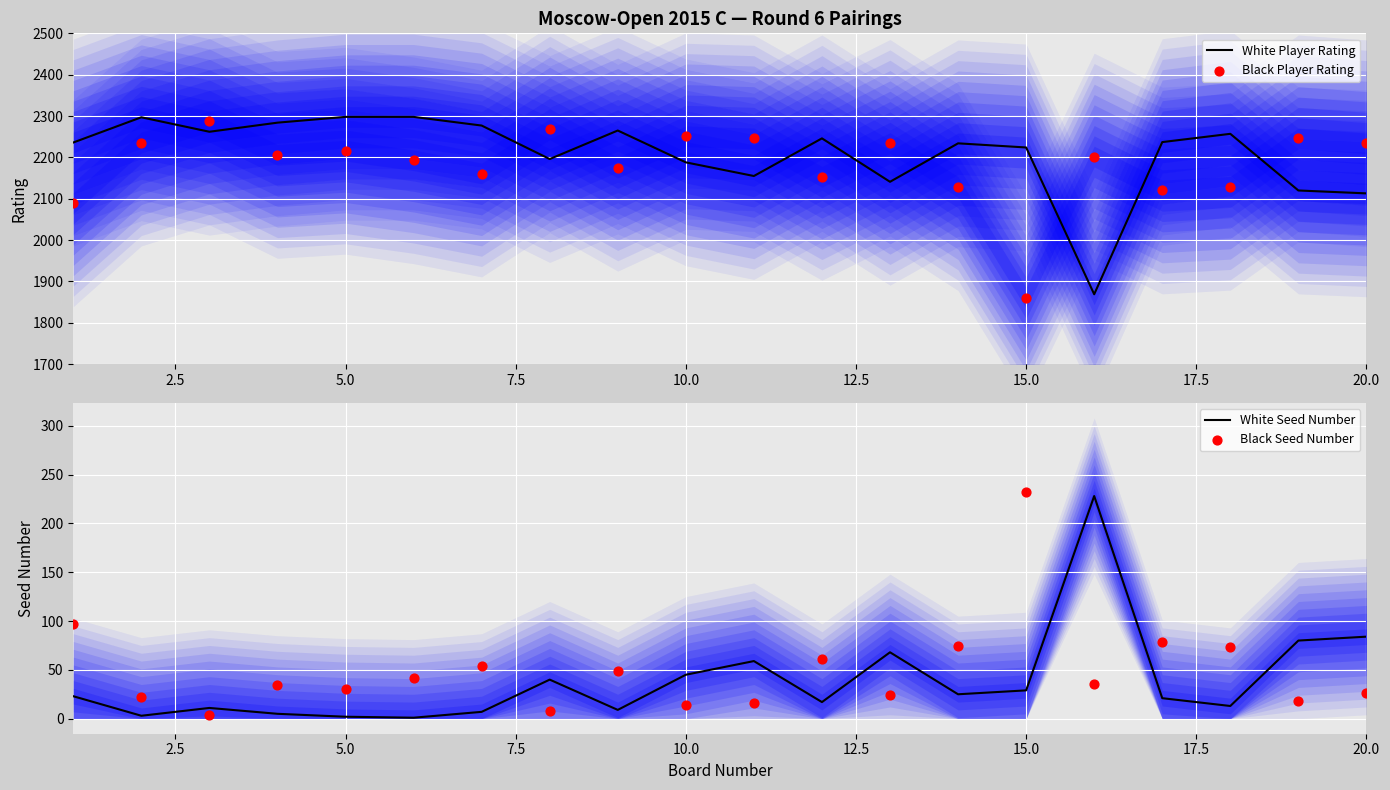

Where is White Player Rating nearest to the value 2083?

20.0